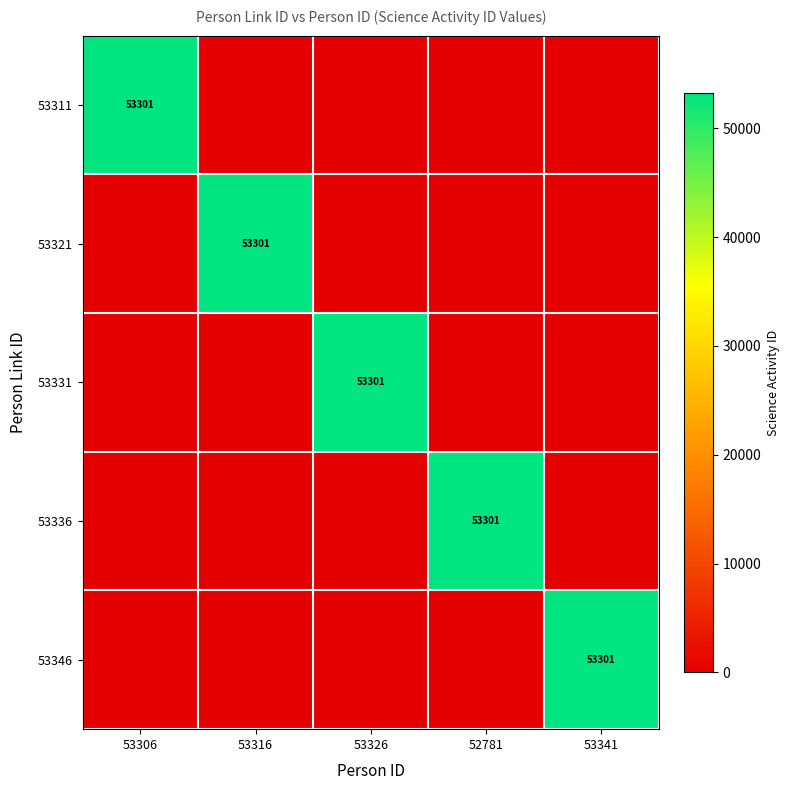

The value of 53346 at 53341 is 53301. True or false?

True